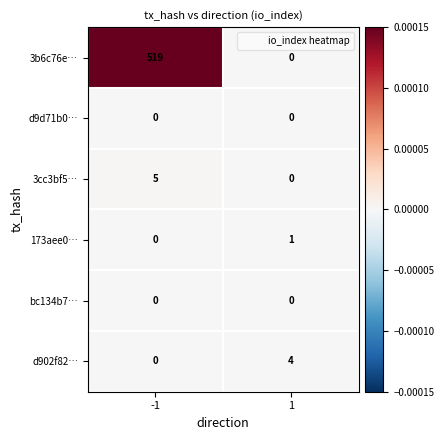

Reading left to right, list all the values displayed in this chart.

3b6c76e…: 519	0
d9d71b0…: 0	0
3cc3bf5…: 5	0
173aee0…: 0	1
bc134b7…: 0	0
d902f82…: 0	4